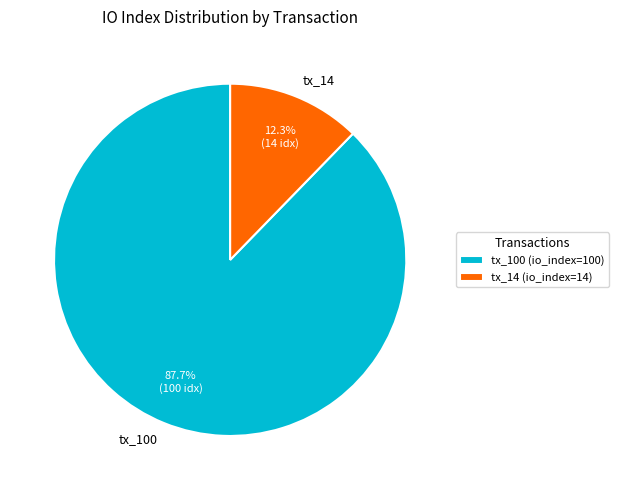

Which category has the biggest portion of the pie?

tx_100